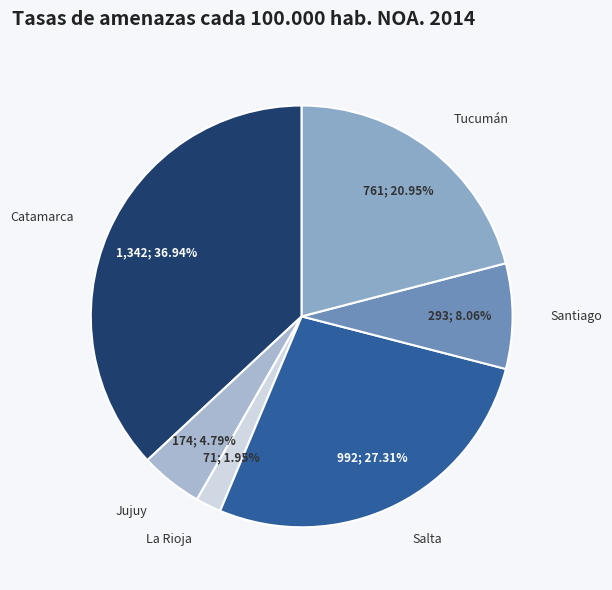

What is the ratio of the value at Jujuy to the value at Salta?

0.2